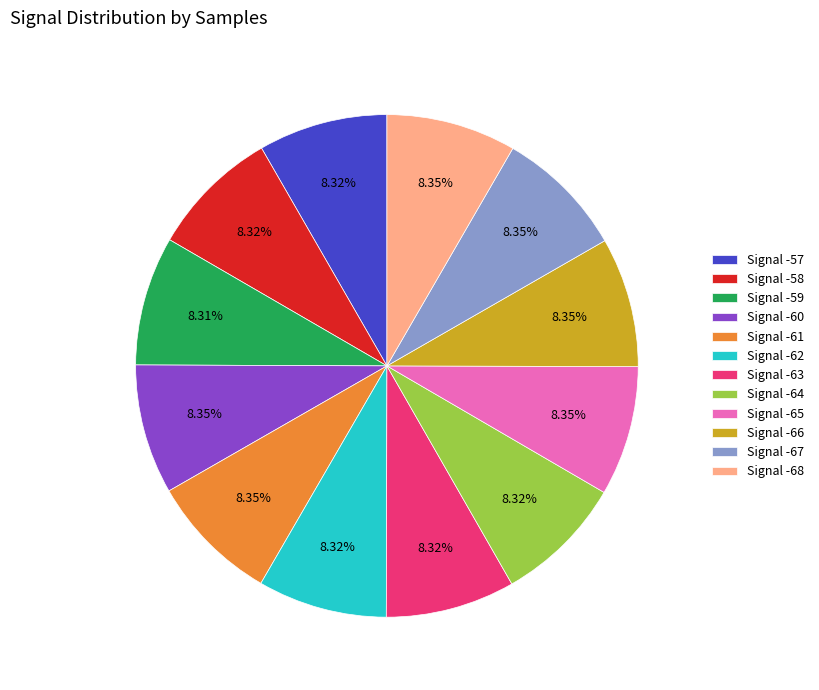

Combined, do Signal -57 and Signal -65 account for over 50%?

No